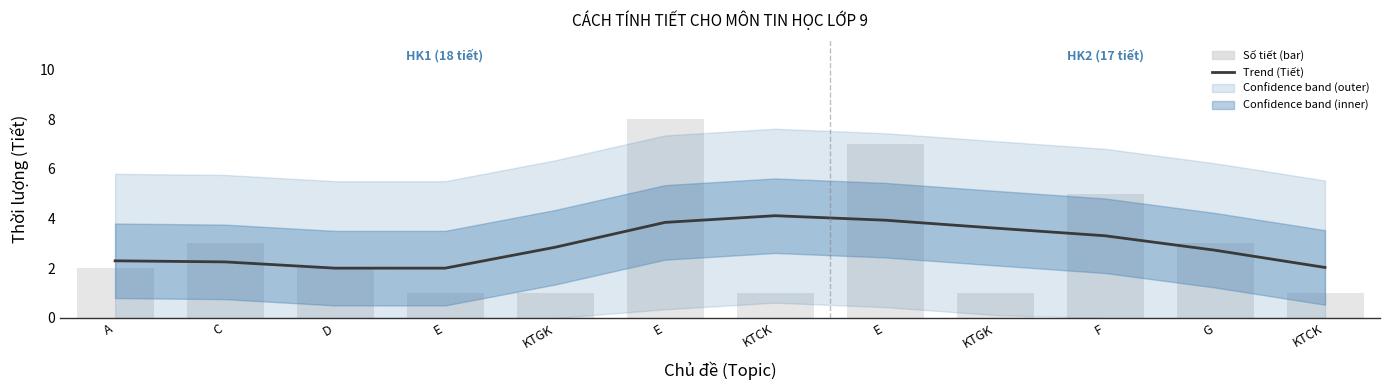

The chart shows a value of 6.0 at KTCK. True or false?

False